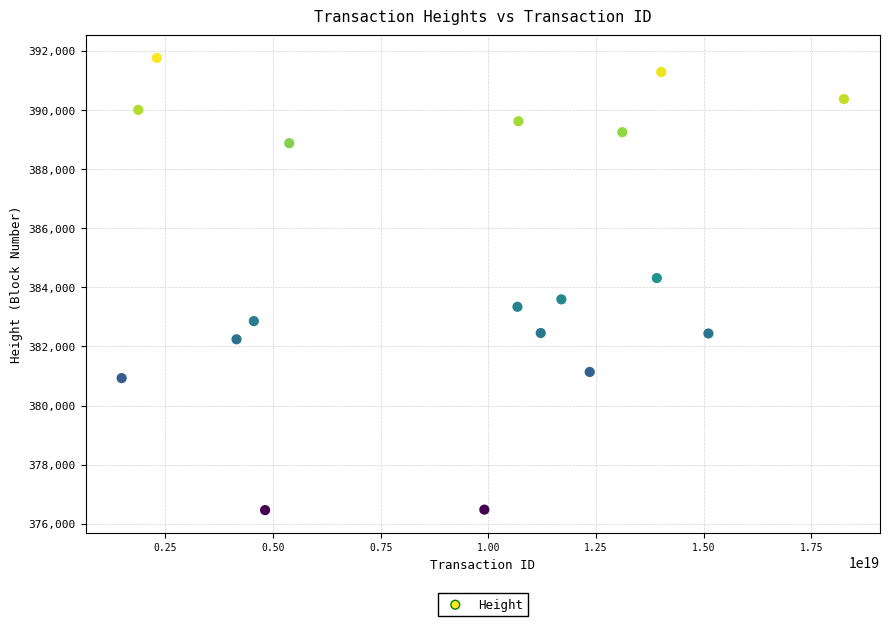

What is the range of Y values (max minus min)?

15303